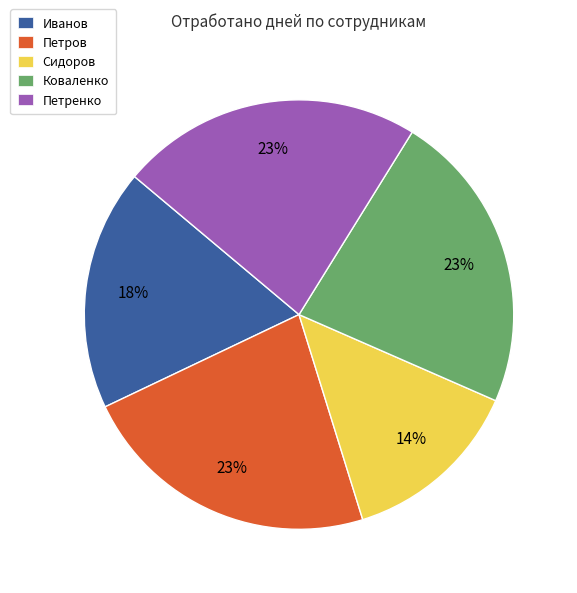

To the nearest percent, what is the difference between the largest and smallest slice percentages?

9%